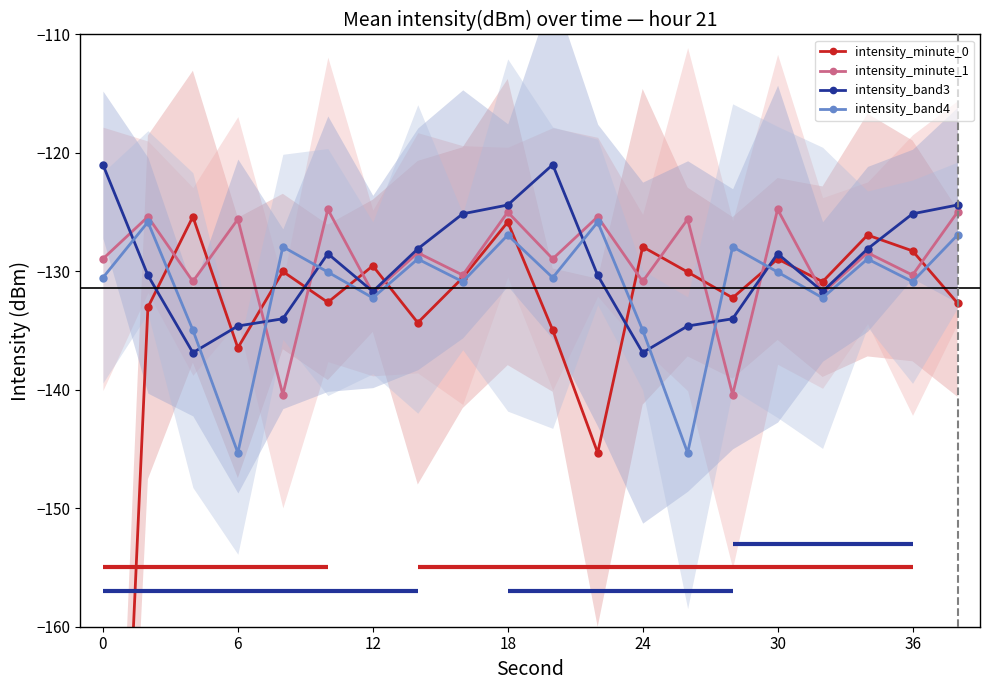

True or false: intensity_band4 and intensity_band3 intersect in this chart.

True